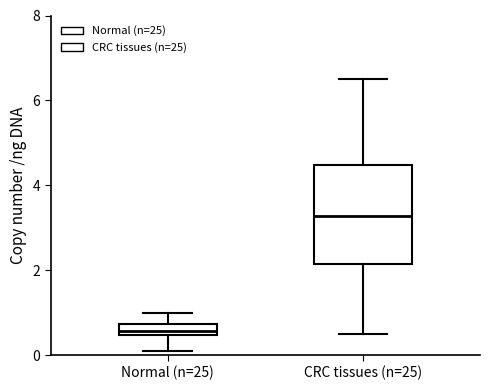

Where is the upper edge of the box for Normal (n=25) on the y-axis? The values are not printed on the chart, so give them approximately, as read against the axis.

0.8